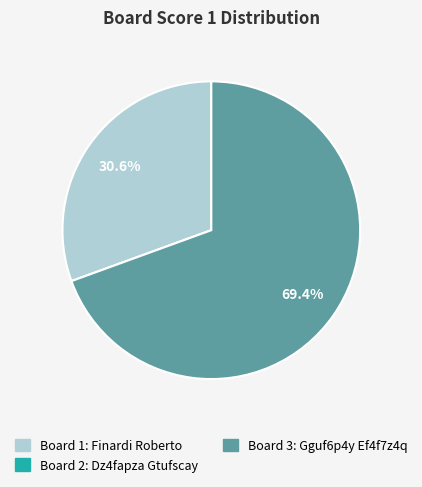

Does any single category account for the majority?

Yes